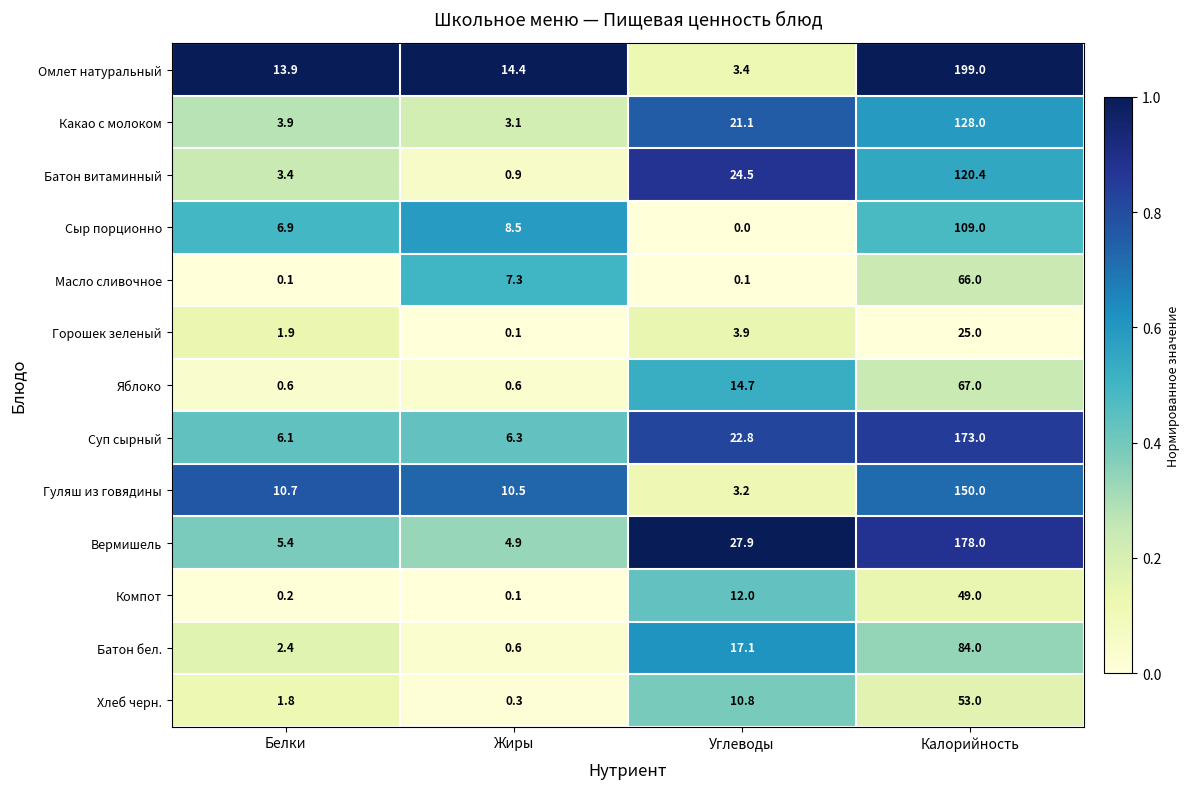

Between Белки and Углеводы, which series saw the biggest shift?

Вермишель